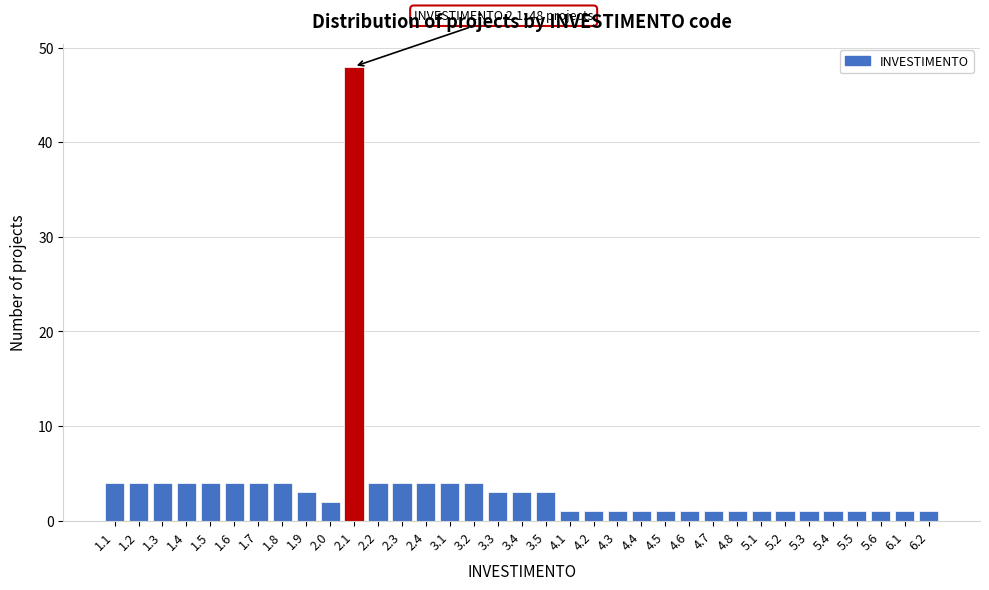

What is the difference between the maximum and minimum values?

47